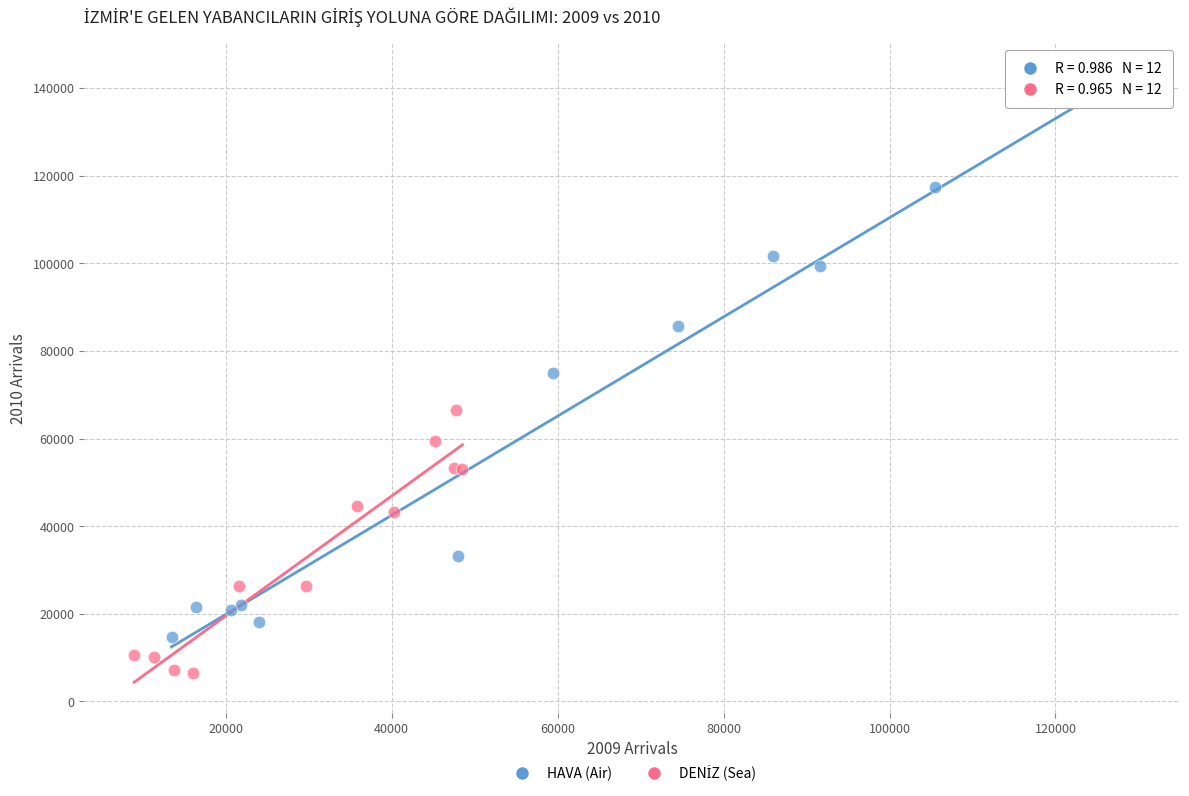

Which series has the largest Y range (max minus min)?

HAVA (Air)